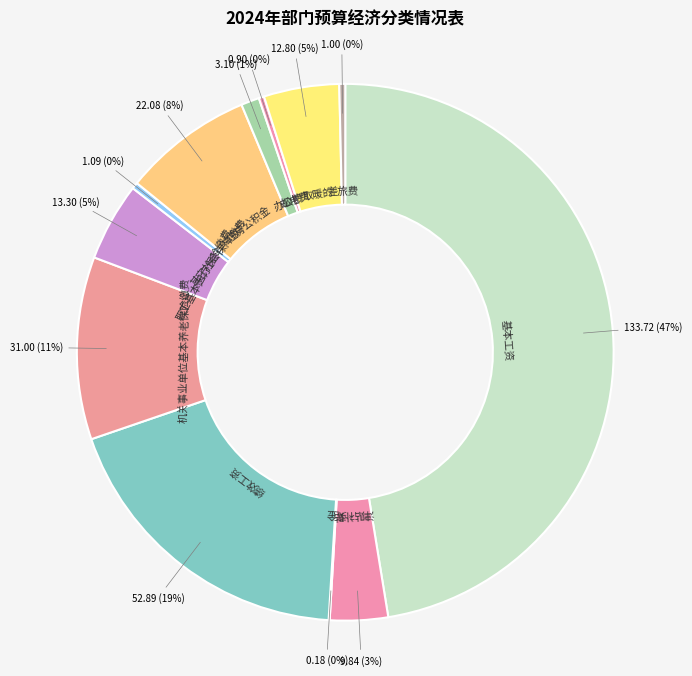

Is 差旅费 the majority of the pie?

No